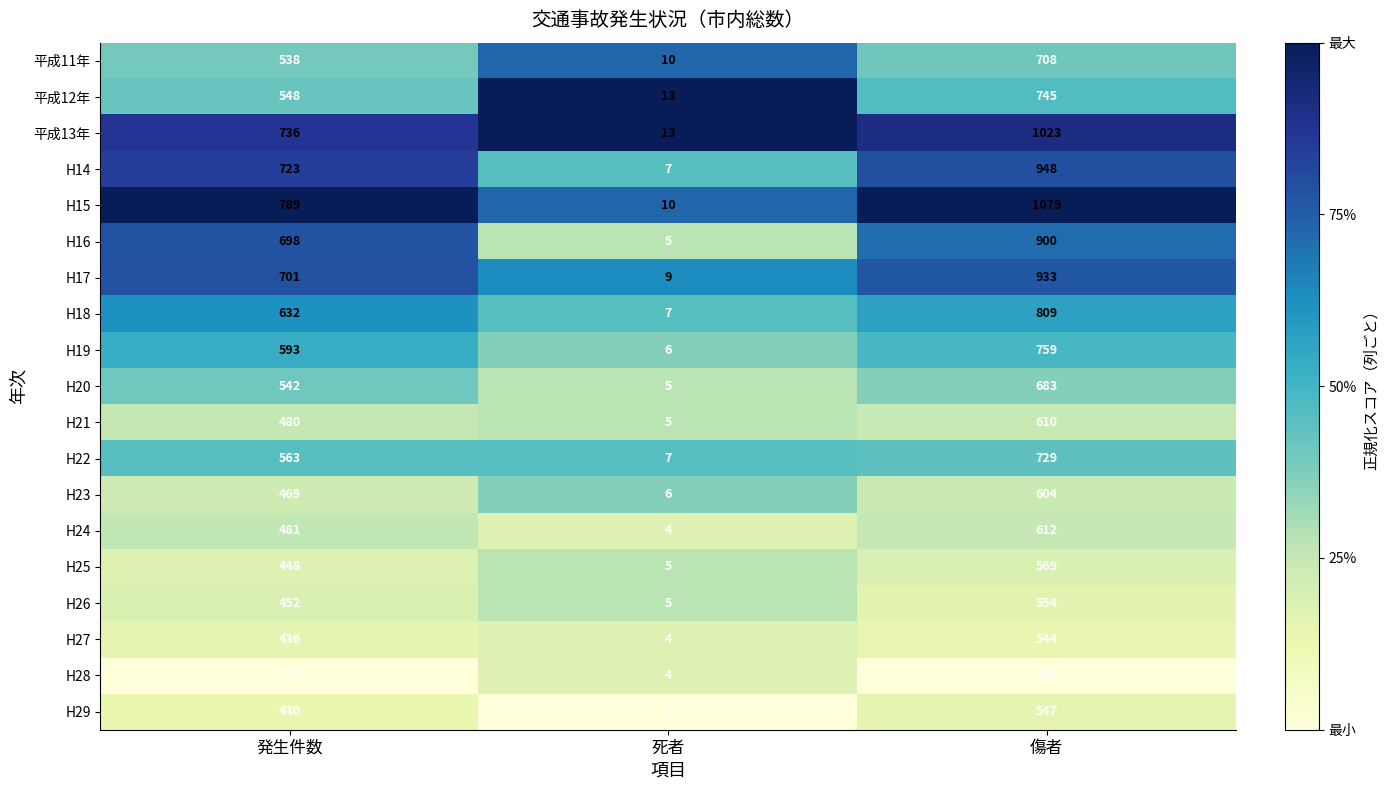

List the series in order of their peak value, lowest first.

H28, H27, H29, H26, H25, H23, H21, H24, H20, 平成11年, H22, 平成12年, H19, H18, H16, H17, H14, 平成13年, H15